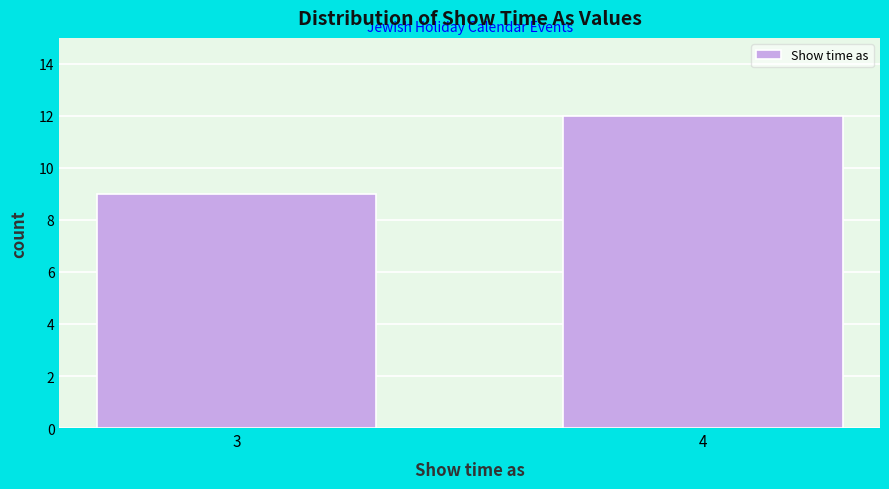

Reading right to left, list all the values displayed in this chart.

4=12	3=9